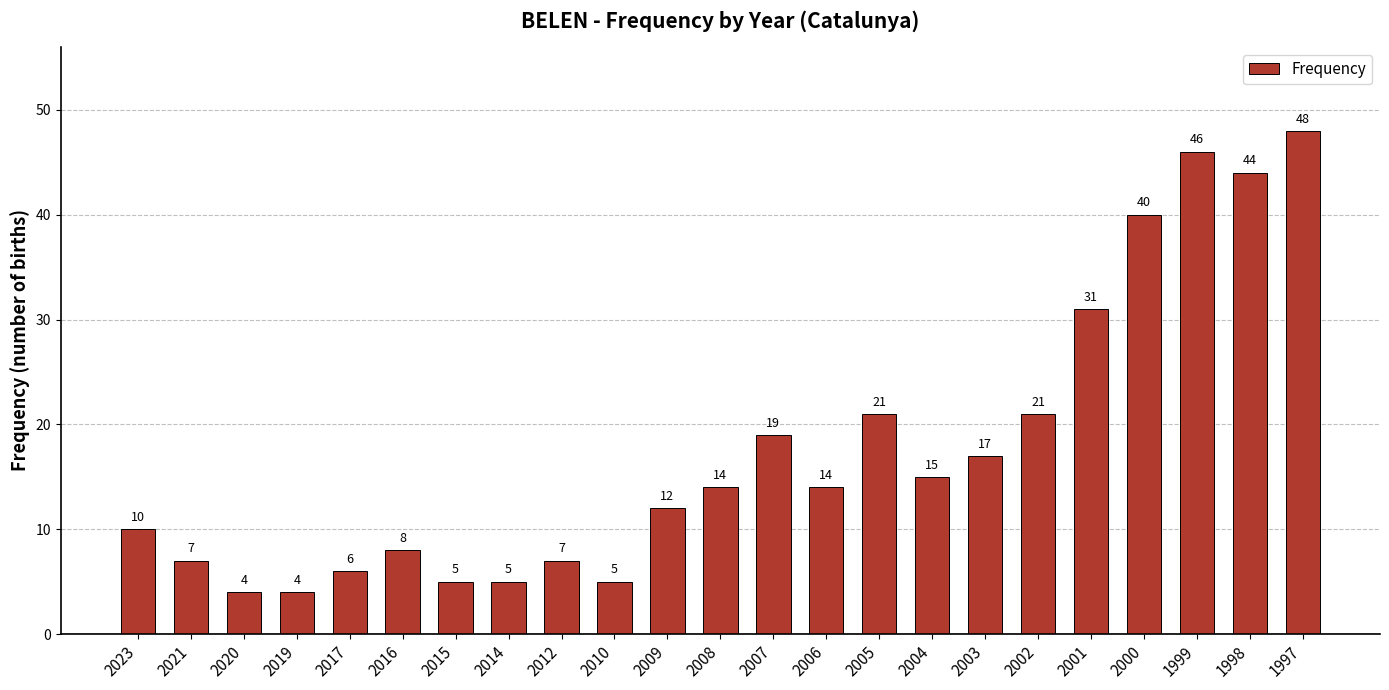

What is the maximum value shown in the chart?

48